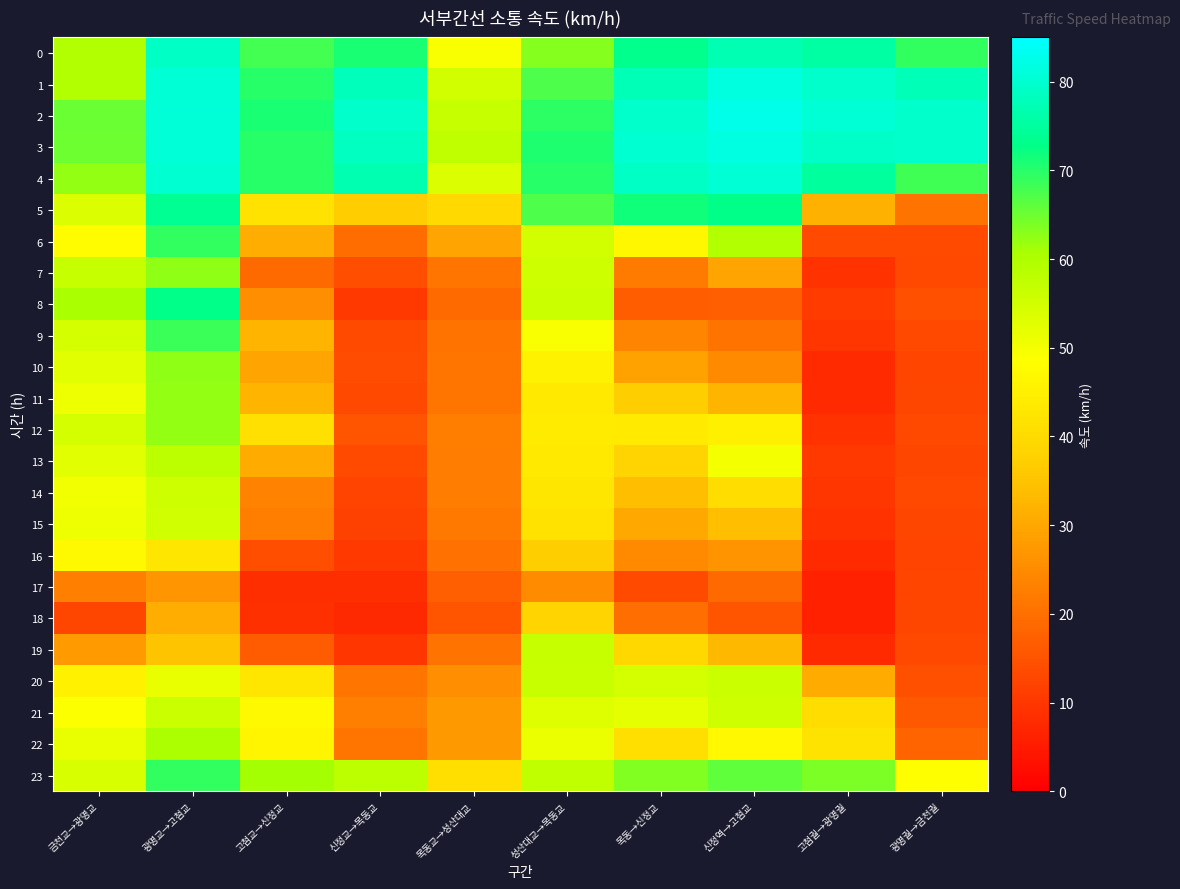

At which category is the sum across all series the highest?

광명교→고첨교